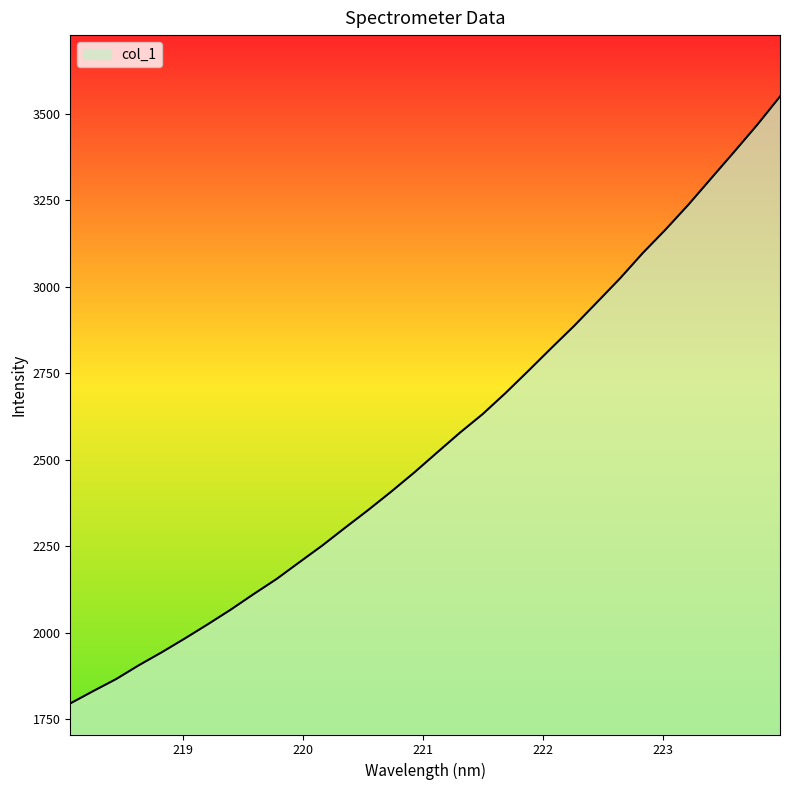

What is the difference between the maximum and minimum values?

1753.8